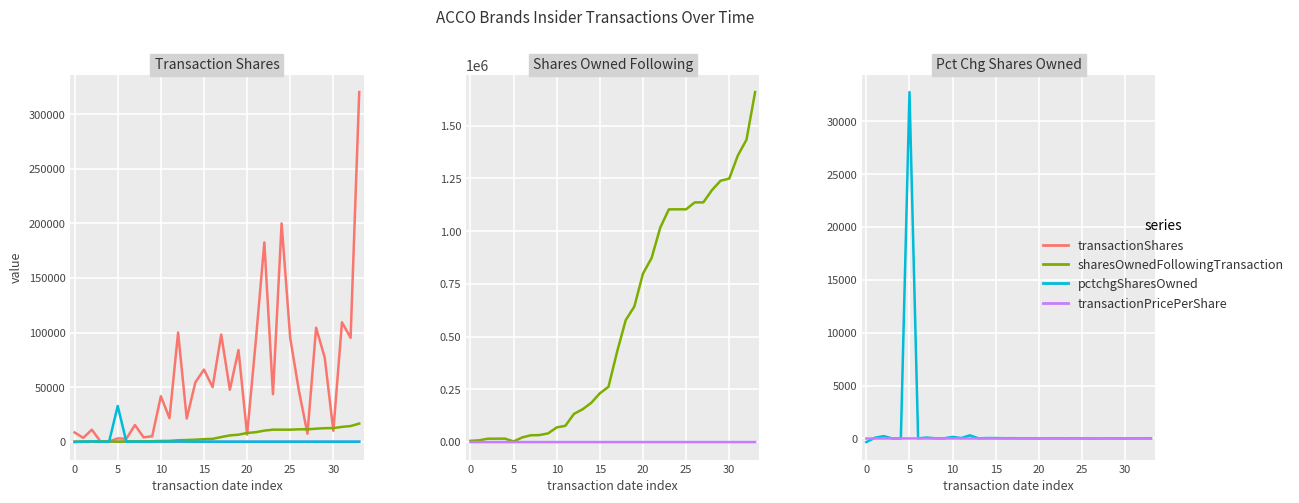

What are all the series names shown in the legend?

transactionShares, transactionPricePerShare, sharesOwnedFollowingTransaction, pctchgSharesOwned